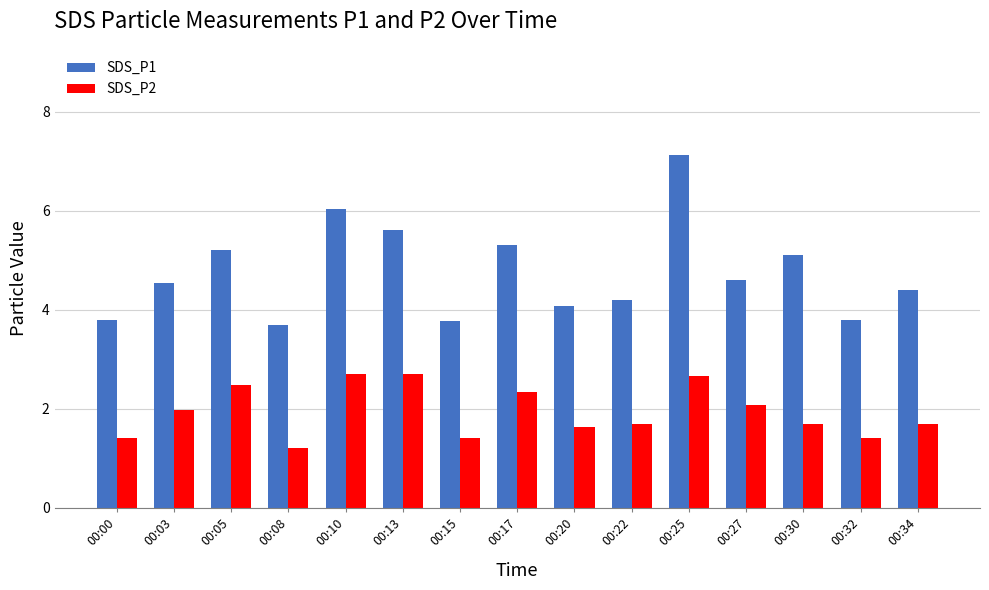

What is the spread (max minus min) of values at 00:17?

3.0